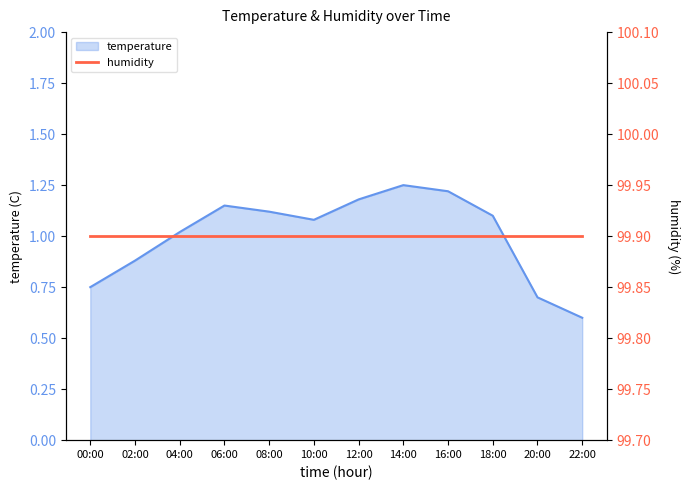

True or false: the data has more than 2 interior local peaks.

False